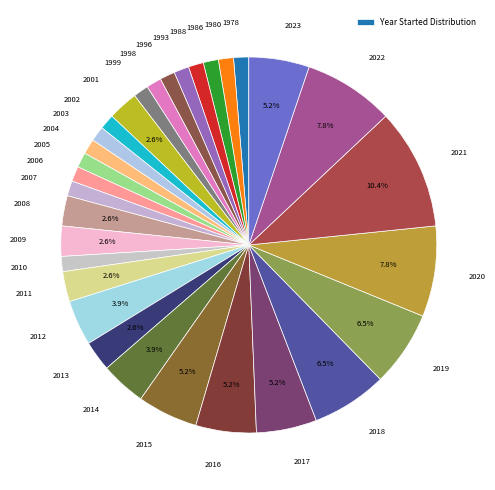

To the nearest percent, what is the difference between the largest and smallest slice percentages?

9%